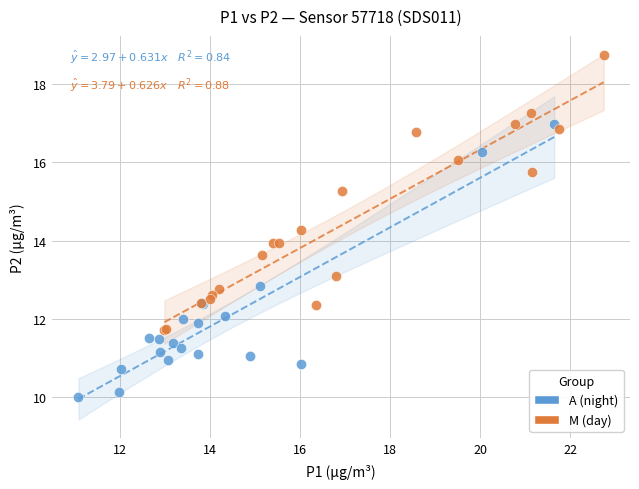

What are all the series names shown in the legend?

A (night), M (day)